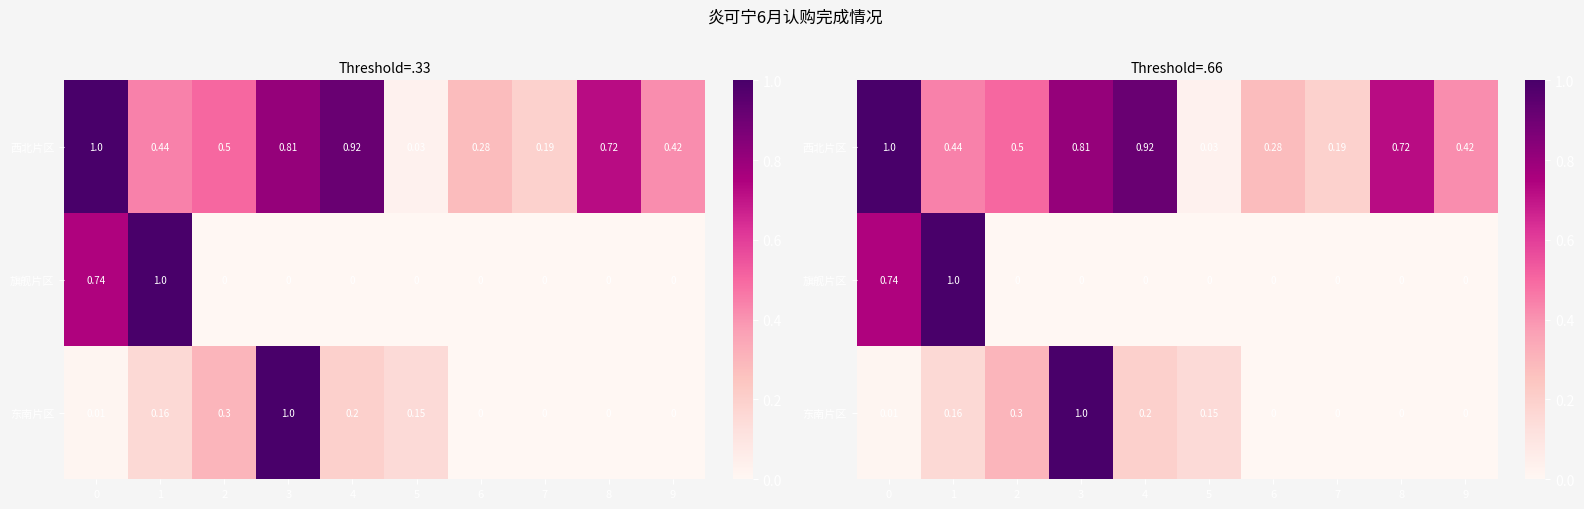

What is the highest value of the 东南片区 series?

1.0